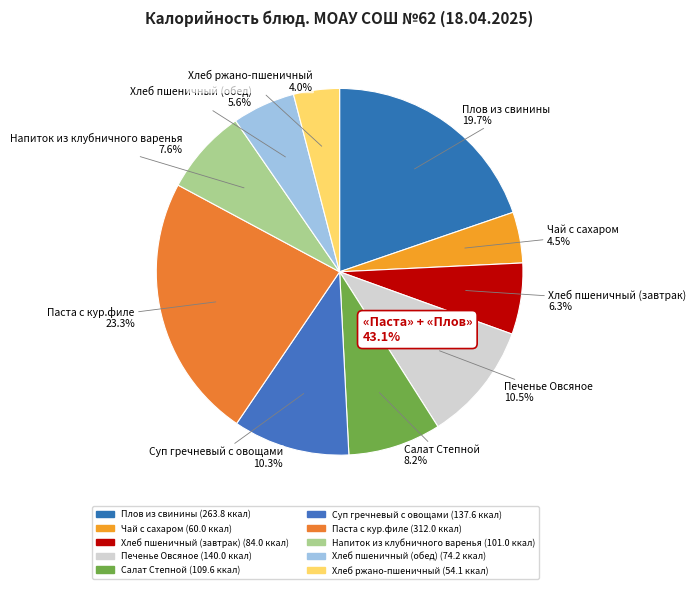

Is it true that Суп гречневый с овощами is 1% of the pie?

False